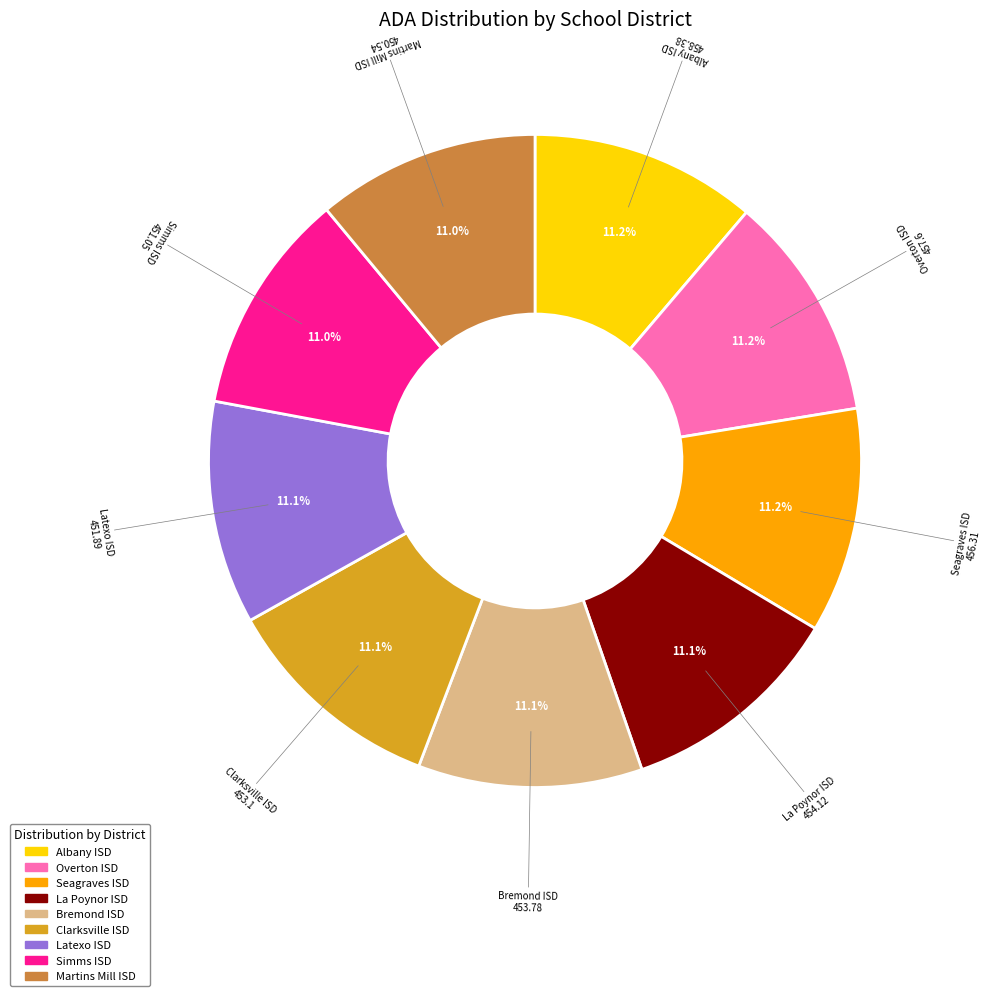

What is the total percentage of Simms ISD and Overton ISD?

22.2%